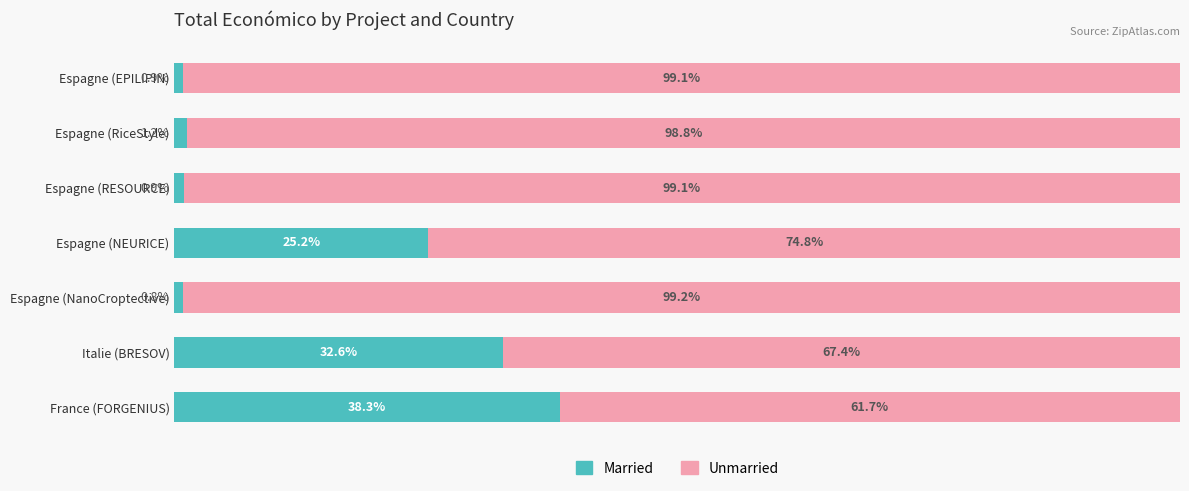

Which category has the highest value in the Married series?

France (FORGENIUS)